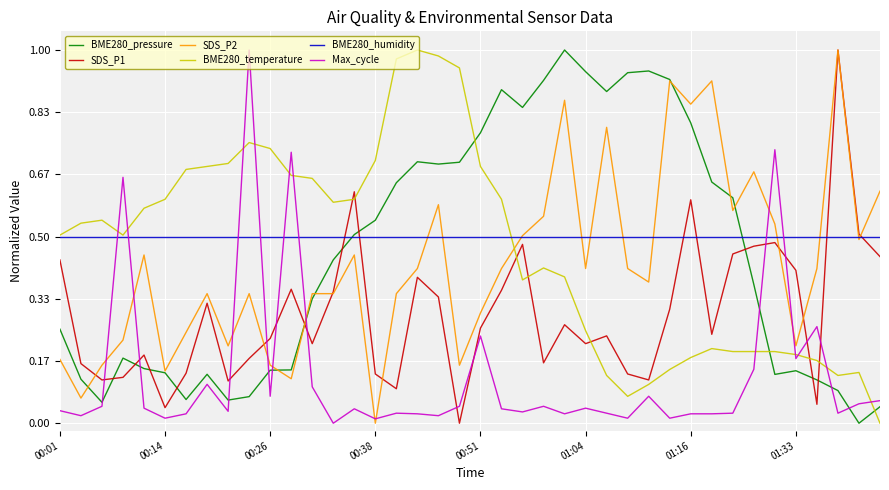

Which series ends up on top after the final intersection of Max_cycle and BME280_temperature?

Max_cycle